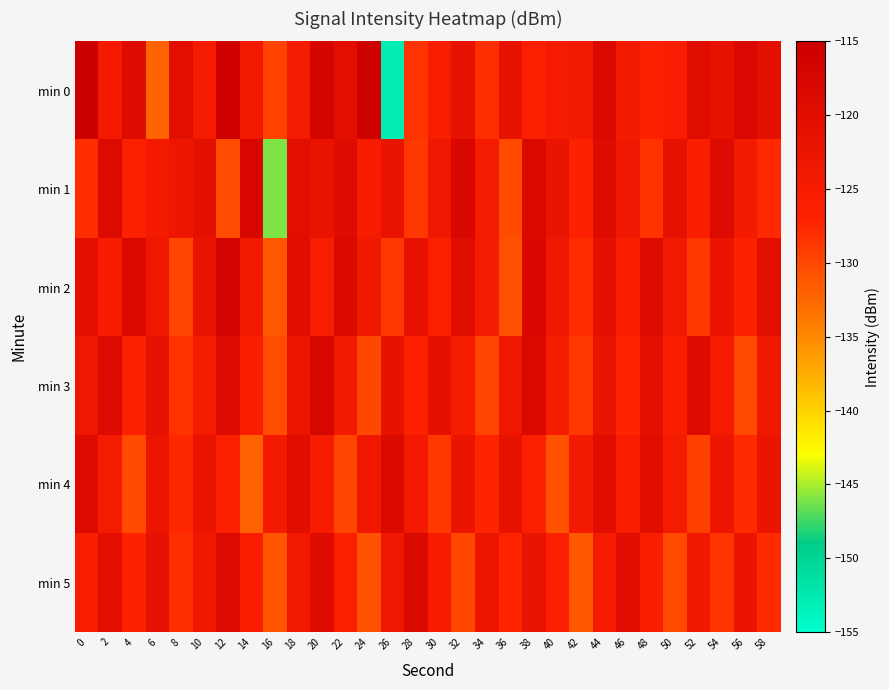

At which category is the sum across all series the highest?

44